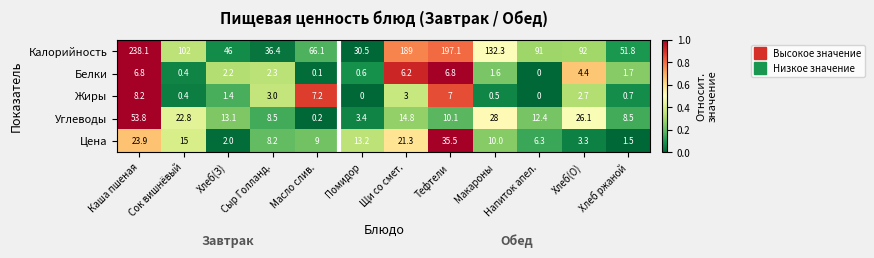

What is the maximum value for Белки?

6.8